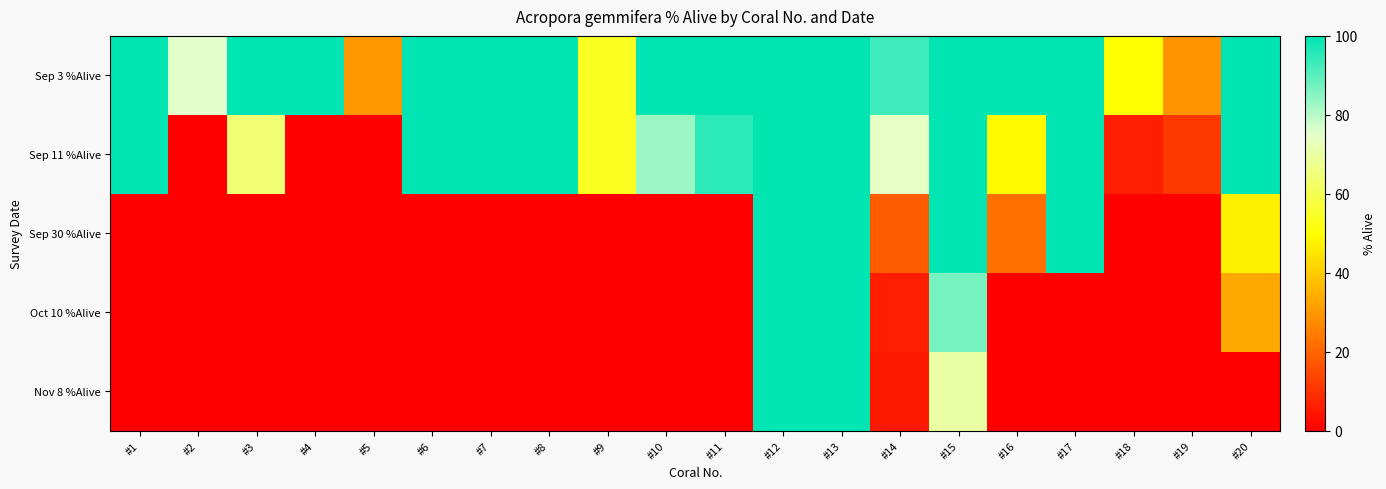

Rank the series at #15 from highest to lowest value.

Sep 3 %Alive, Sep 11 %Alive, Sep 30 %Alive, Oct 10 %Alive, Nov 8 %Alive